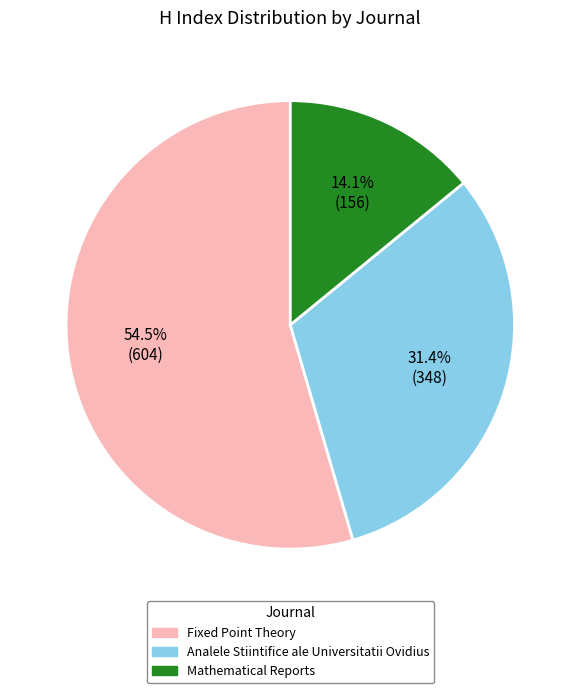

Is there any slice that represents more than half of the pie?

Yes